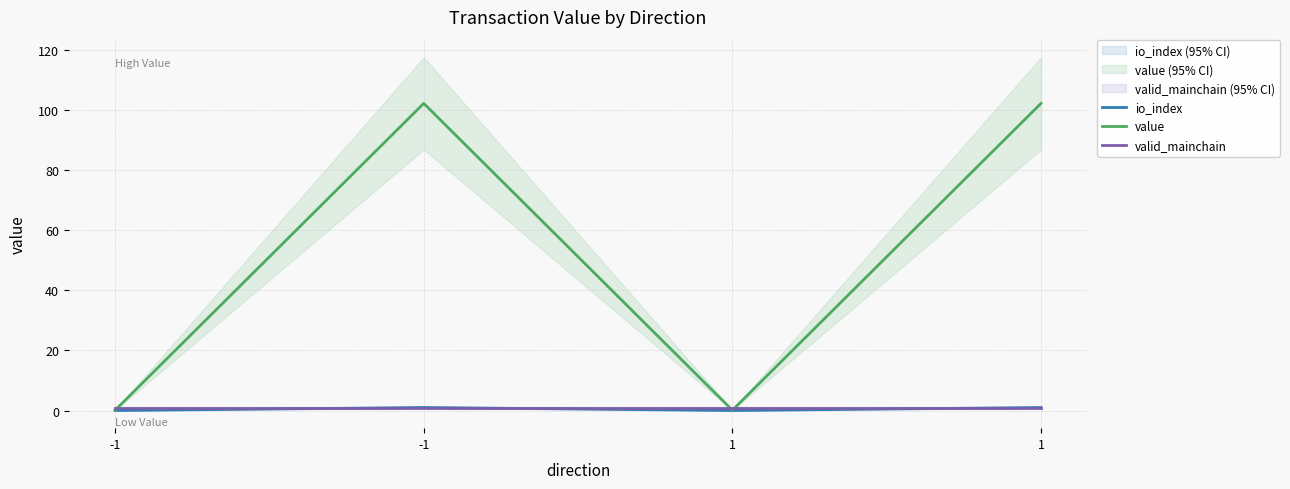

What is the difference between the maximum and minimum values in the value series?

102.1